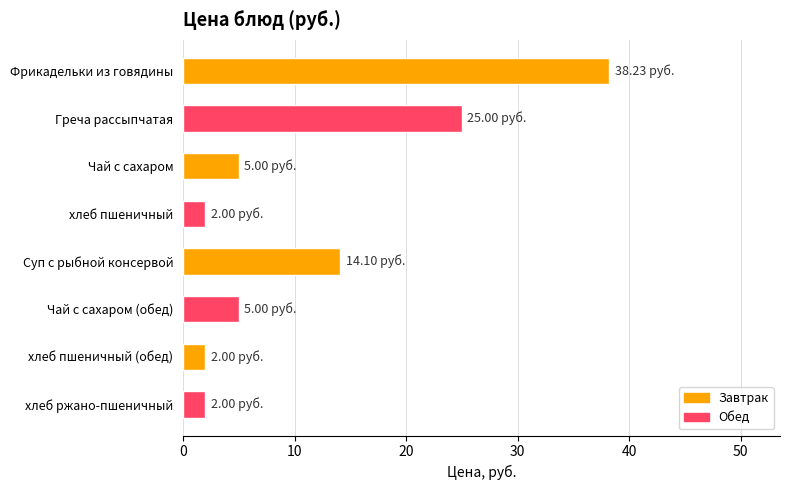

What is the label of the 8th bar from the bottom?

Фрикадельки из говядины